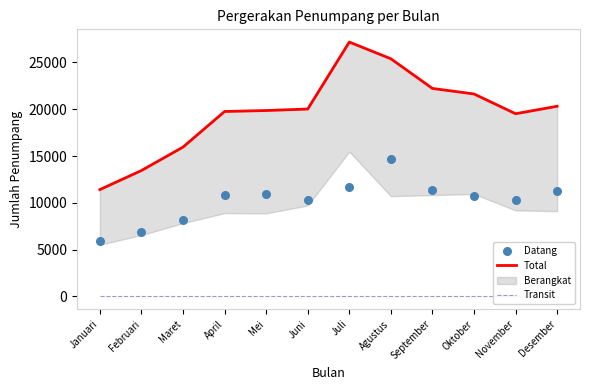

What is the total value across all series at Agustus?

40074